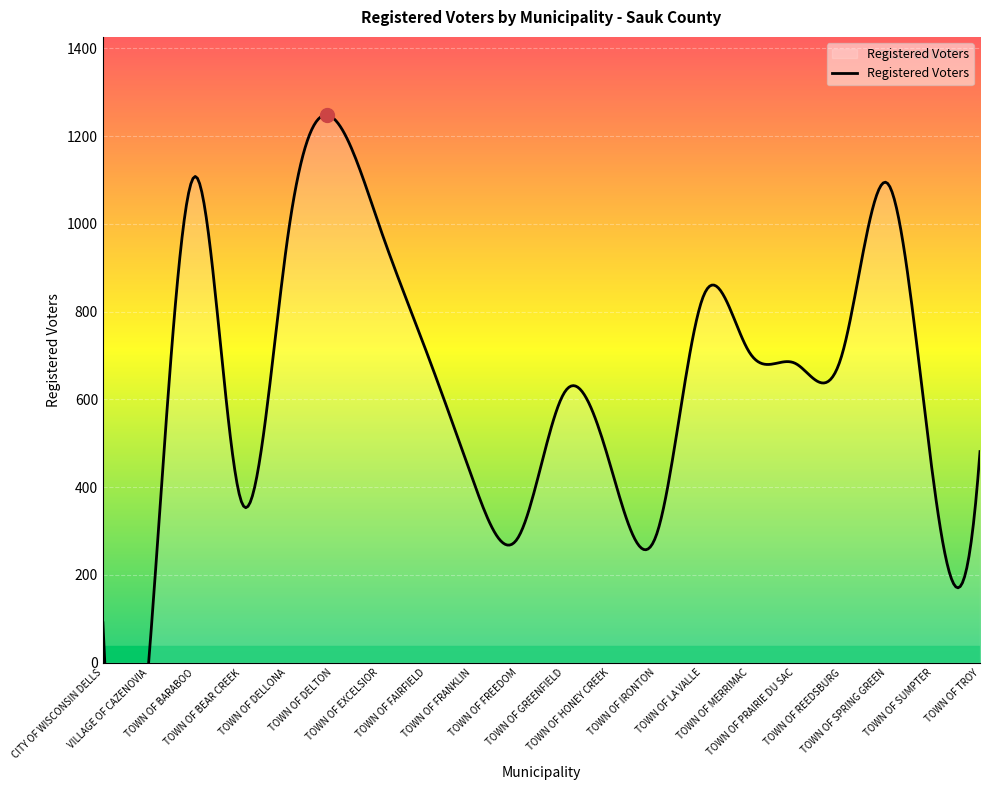

Which has a higher value, TOWN OF HONEY CREEK or TOWN OF PRAIRIE DU SAC?

TOWN OF PRAIRIE DU SAC